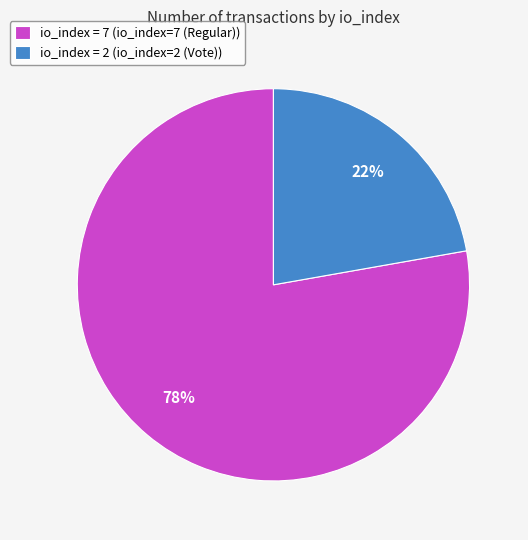

The io_index = 7 (io_index=7 (Regular)) slice represents 78% of the pie. True or false?

True